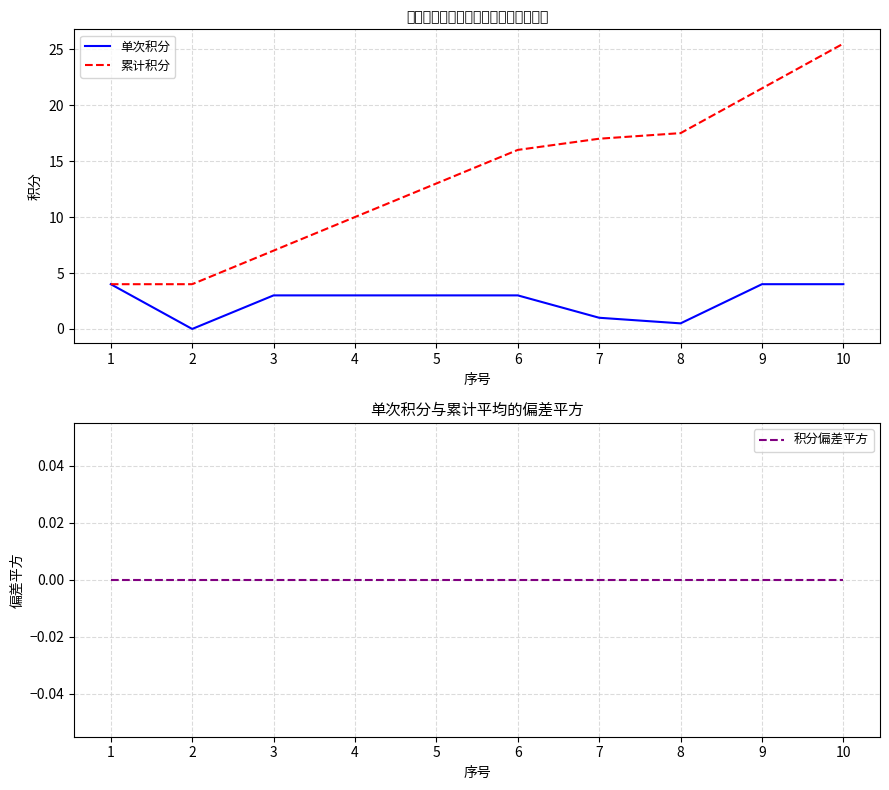

How many lines are shown in the chart?

3